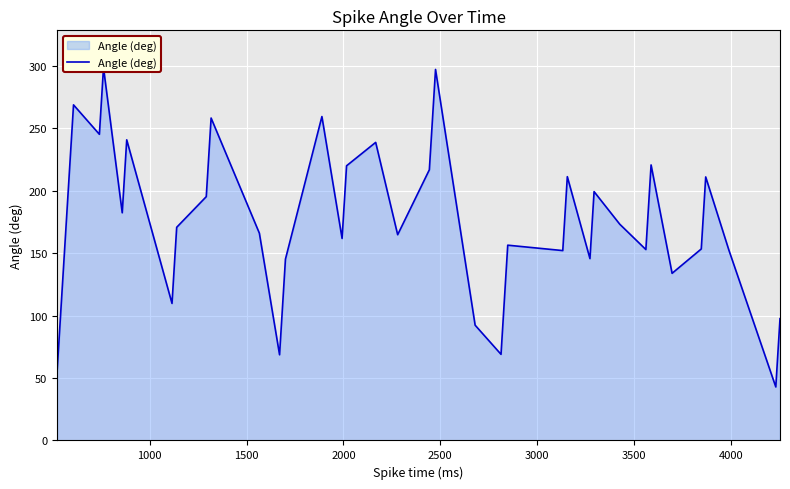

True or false: the data shows 260.6 at 30.

False